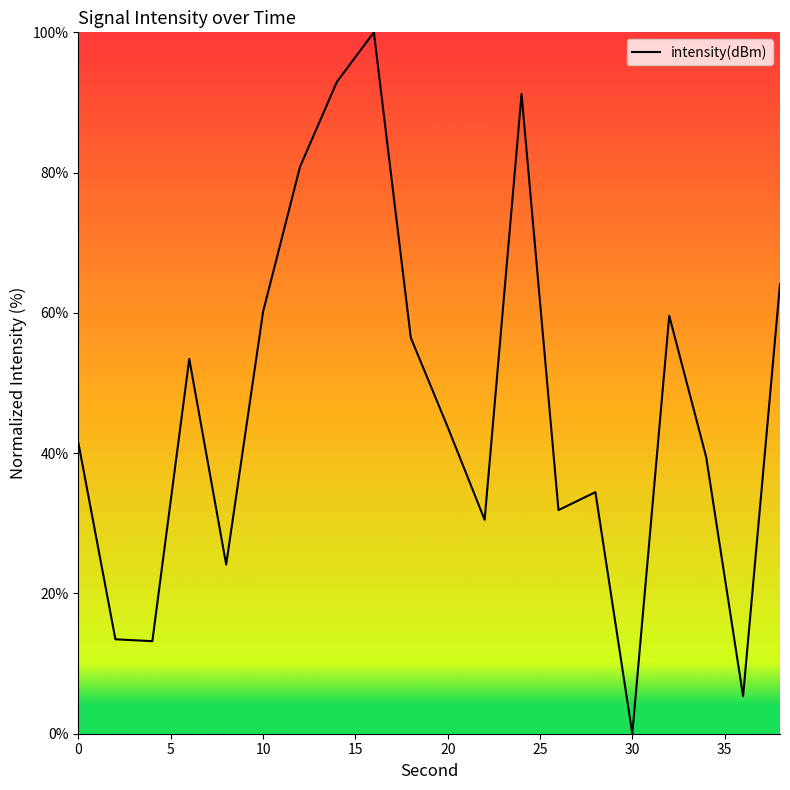

What is the maximum value shown in the chart?

100.0